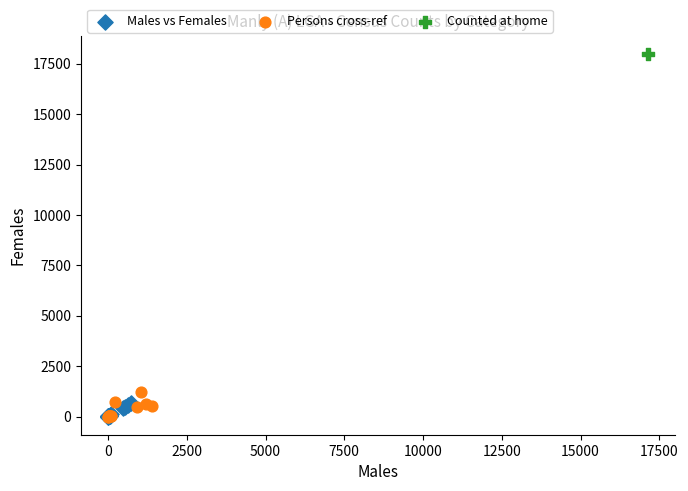

What are all the series names shown in the legend?

Males vs Females, Persons cross-ref, Counted at home